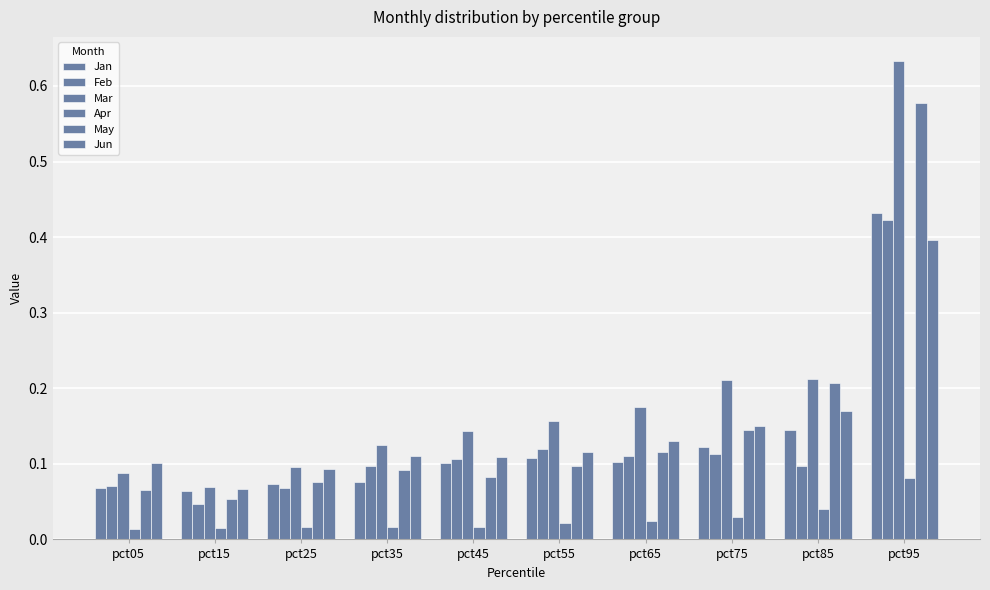

How many categories are shown in the chart?

10